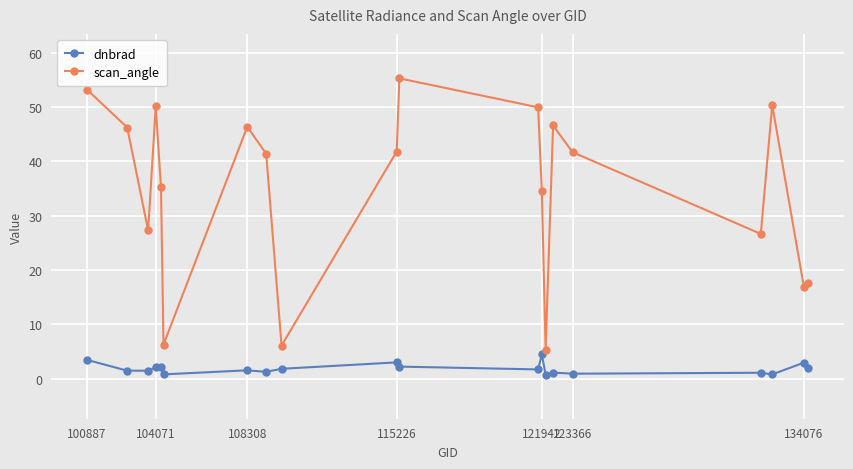

Which series has the largest total across all categories?

scan_angle